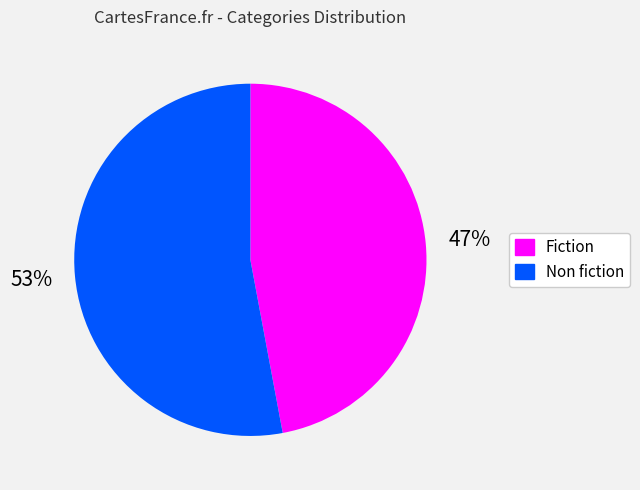

Which slice is the smallest?

Fiction